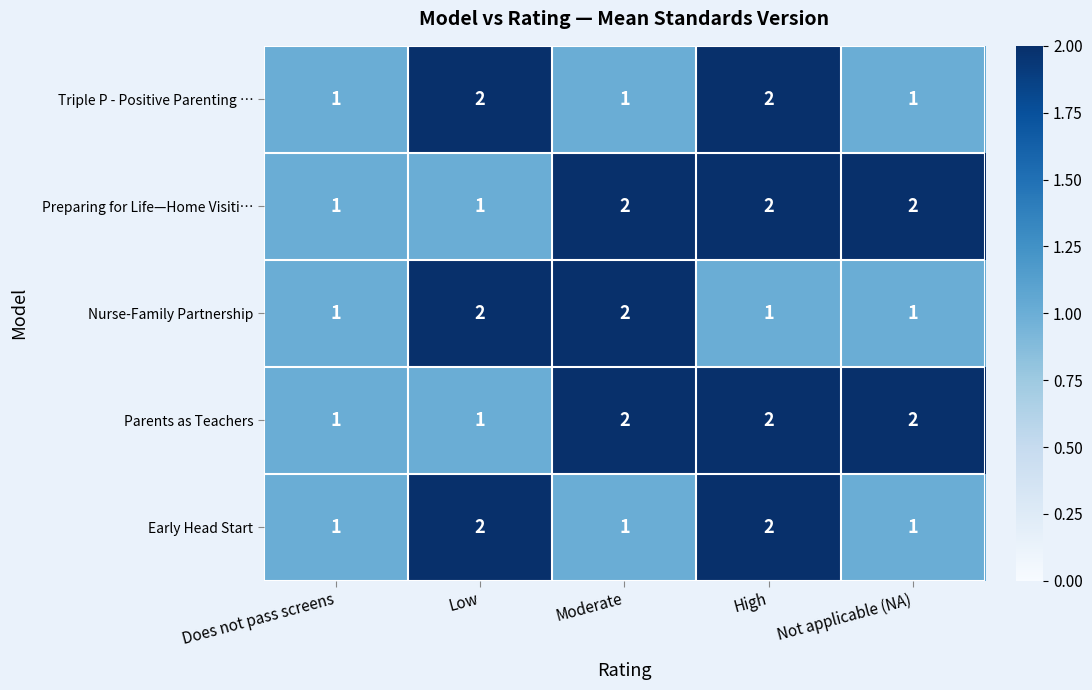

Reading left to right, transcribe all the data shown in this chart.

Triple P - Positive Parenting …: Does not pass screens=1	Low=2	Moderate=1	High=2	Not applicable (NA)=1
Preparing for Life—Home Visiti…: Does not pass screens=1	Low=1	Moderate=2	High=2	Not applicable (NA)=2
Nurse-Family Partnership: Does not pass screens=1	Low=2	Moderate=2	High=1	Not applicable (NA)=1
Parents as Teachers: Does not pass screens=1	Low=1	Moderate=2	High=2	Not applicable (NA)=2
Early Head Start: Does not pass screens=1	Low=2	Moderate=1	High=2	Not applicable (NA)=1